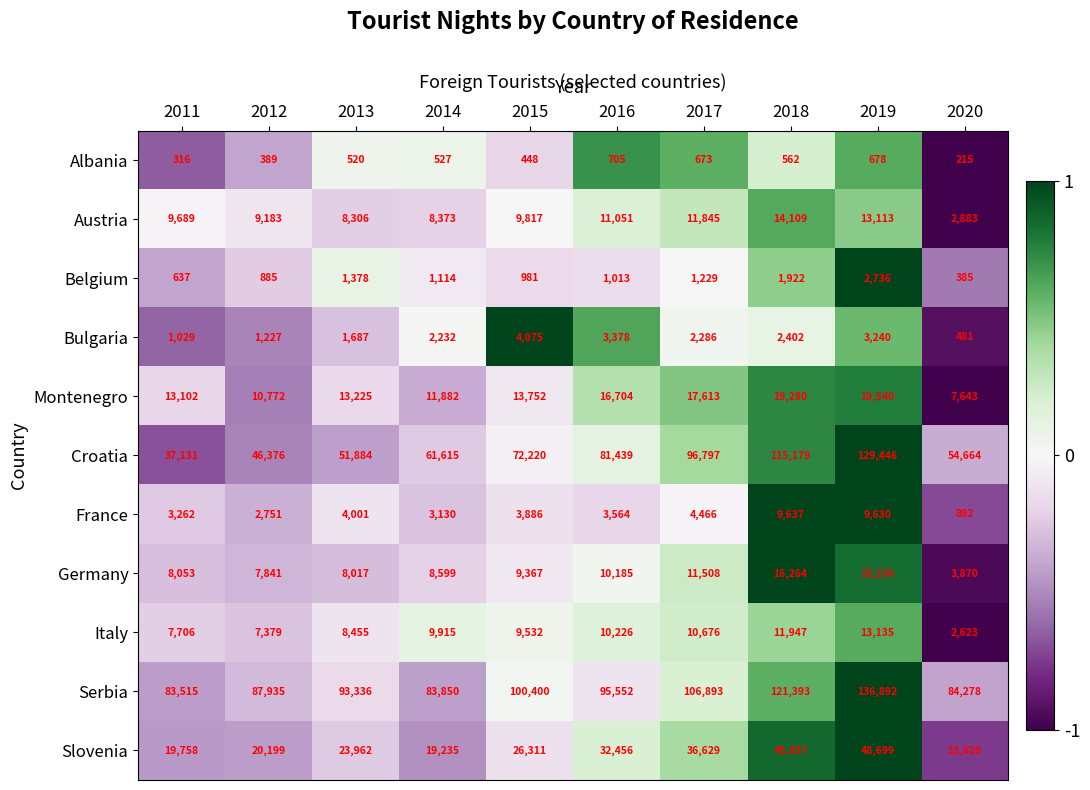

How many data points does each series have?

10